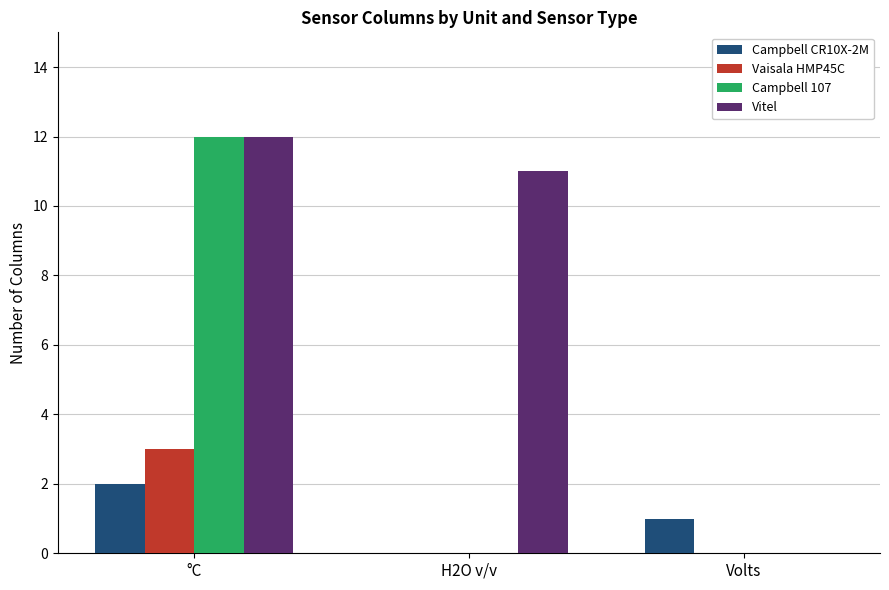

Does the chart contain stacked bars?

No